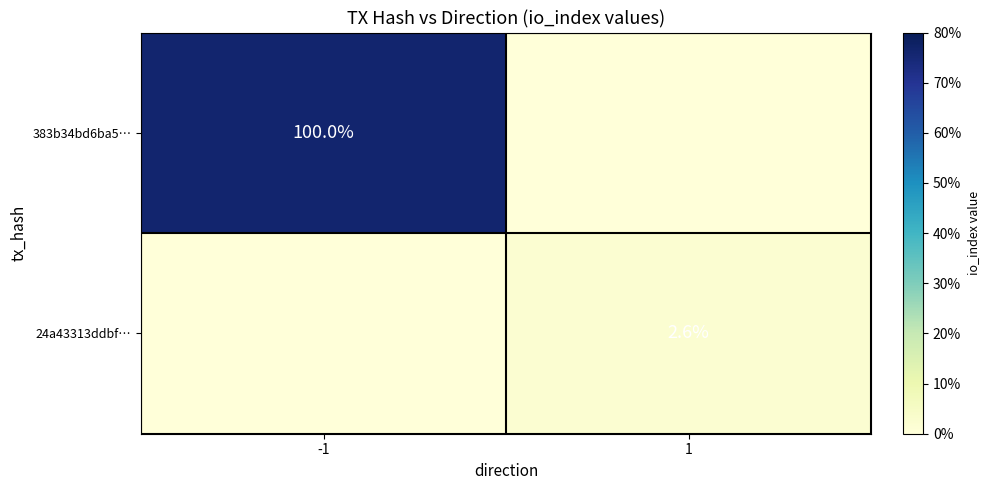

Which has a higher value, 1 or -1?

-1